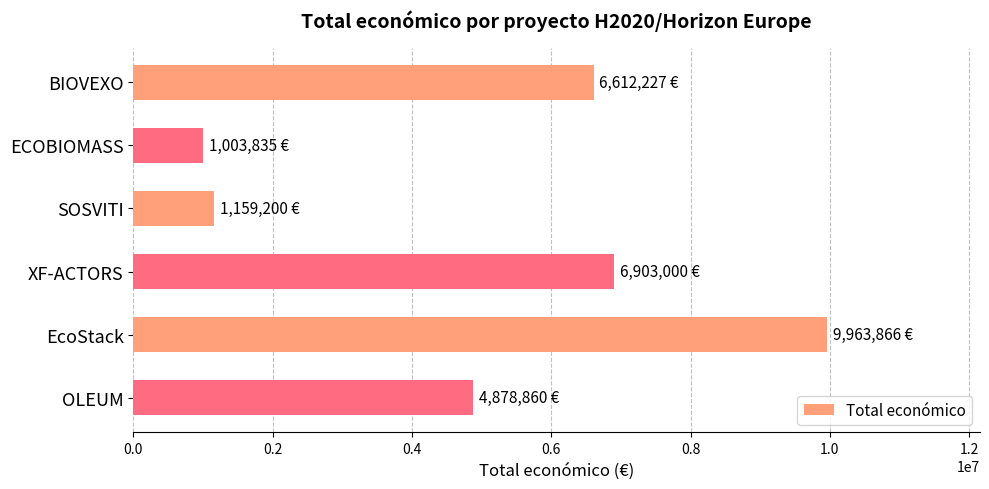

What is the average value?

5086831